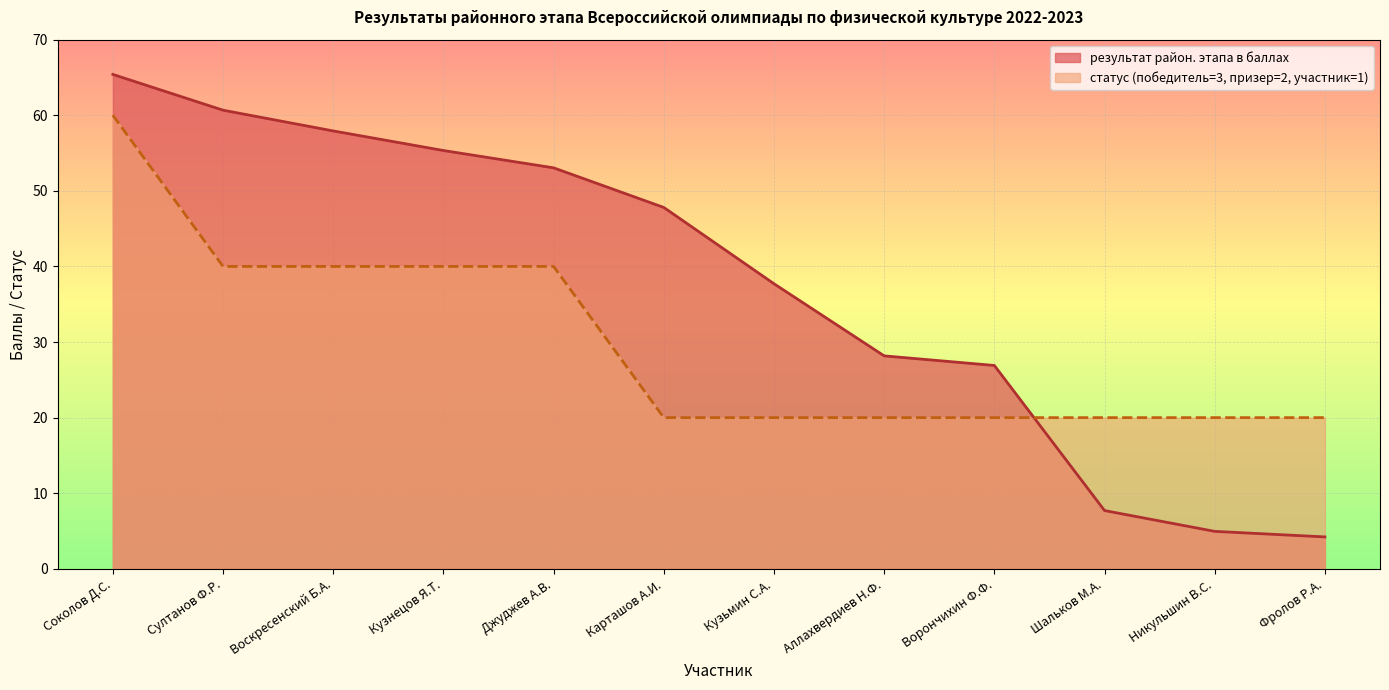

Count the статус (победитель=3, призер=2, участник=1) values in the range 20 to 40.

11